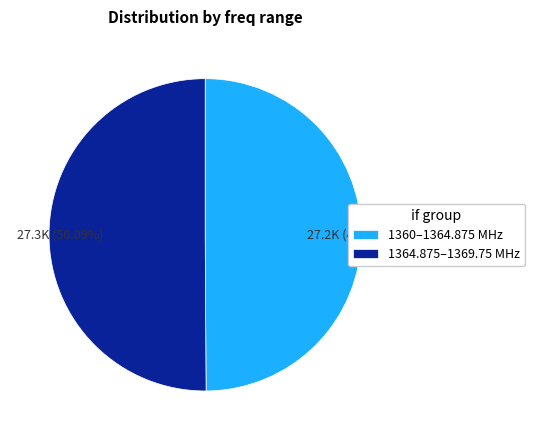

Combined, do 27.2K (49.91%) and 27.3K (50.09%) account for over 50%?

Yes